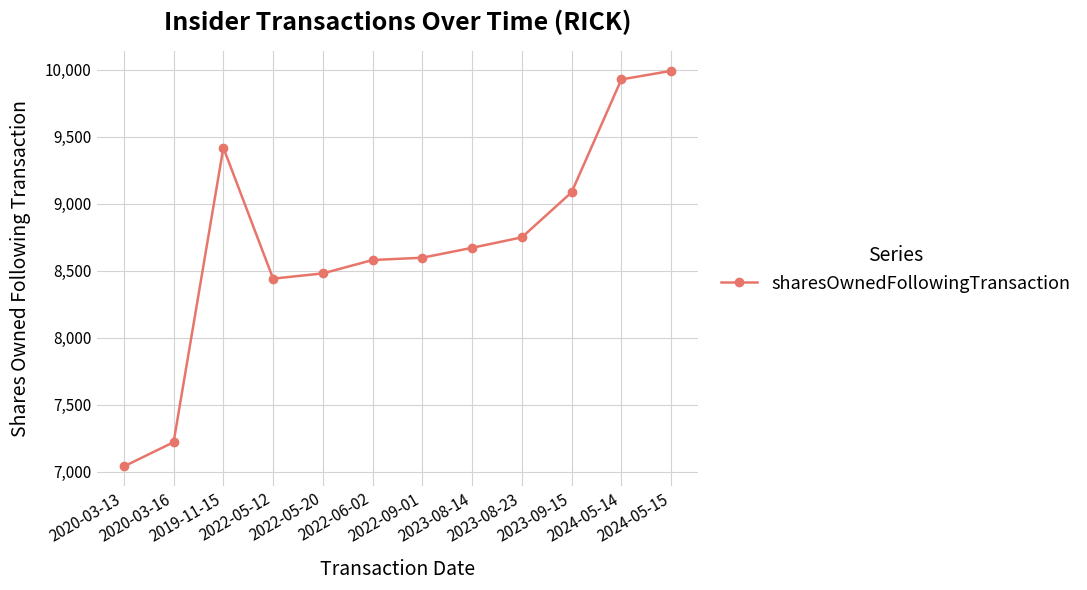

How many lines are shown in the chart?

1